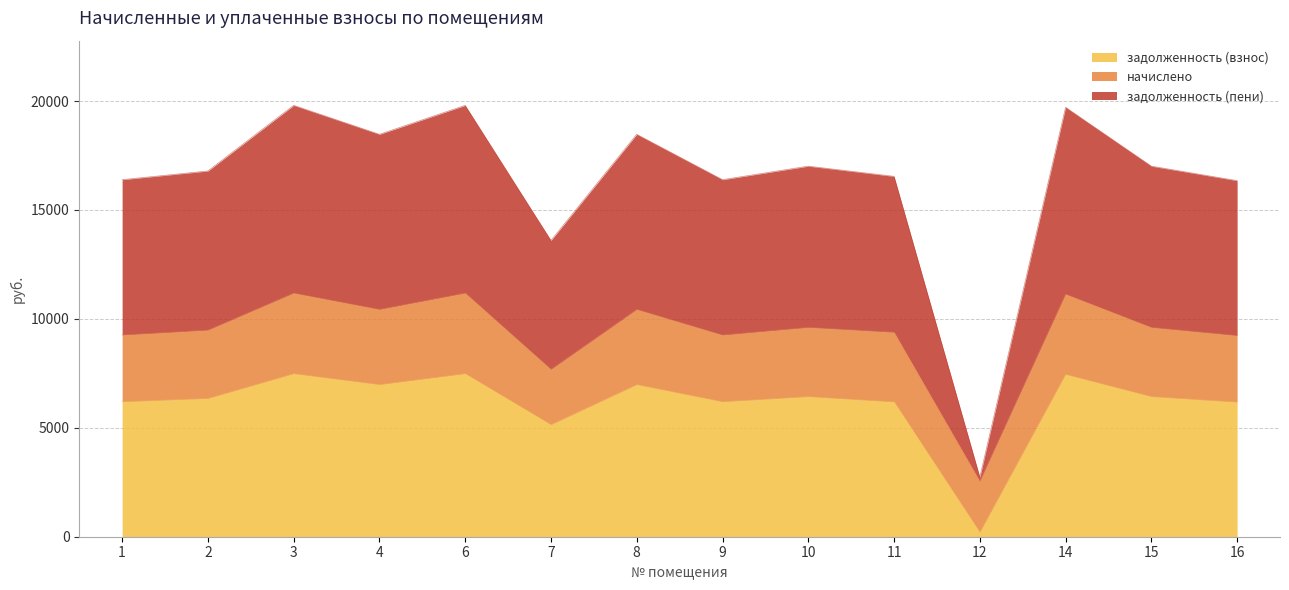

True or false: задолженность (взнос) and задолженность (пени) intersect in this chart.

False